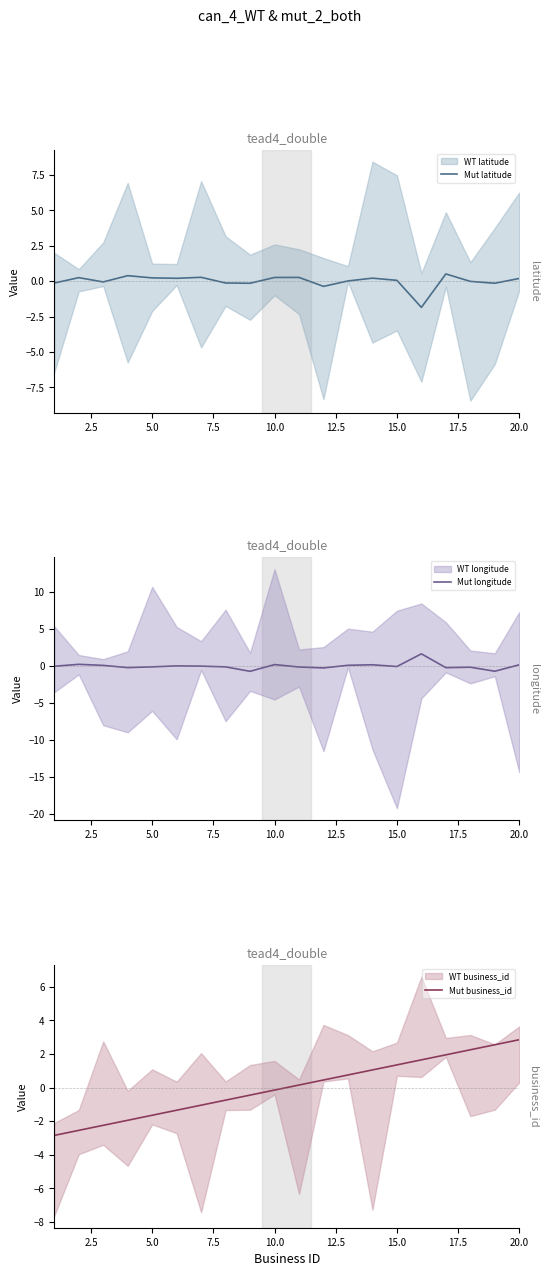

How many data points in Mut longitude are less than 0?

12